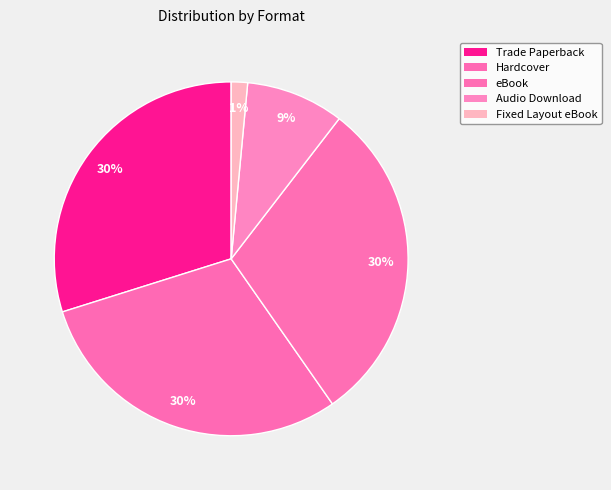

How many segments does this pie chart have?

5